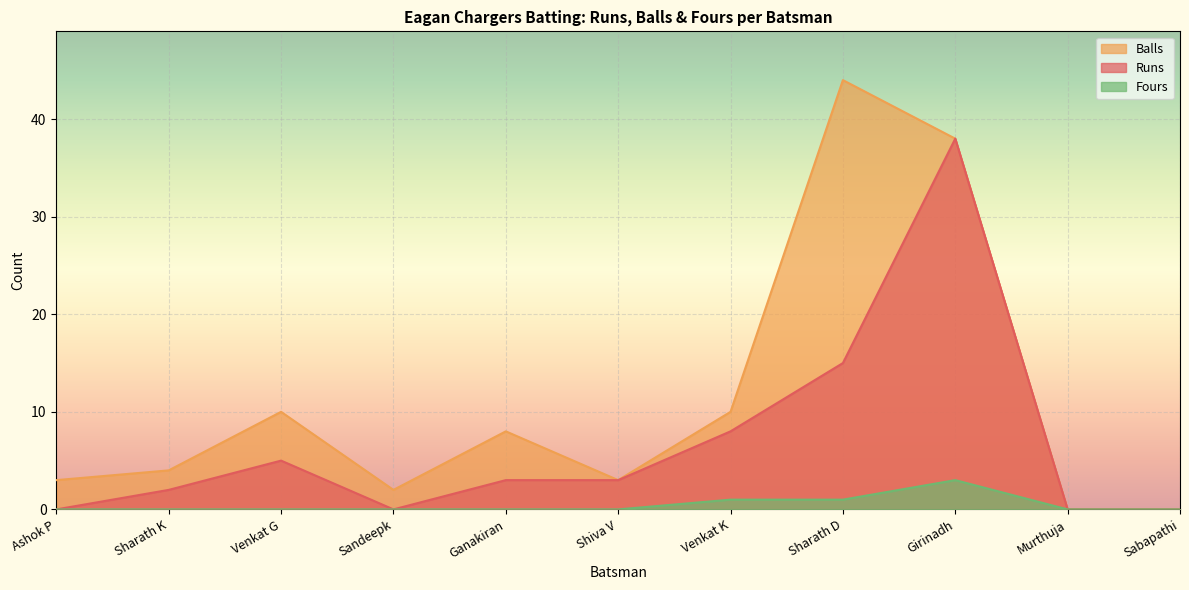

How many lines are shown in the chart?

3